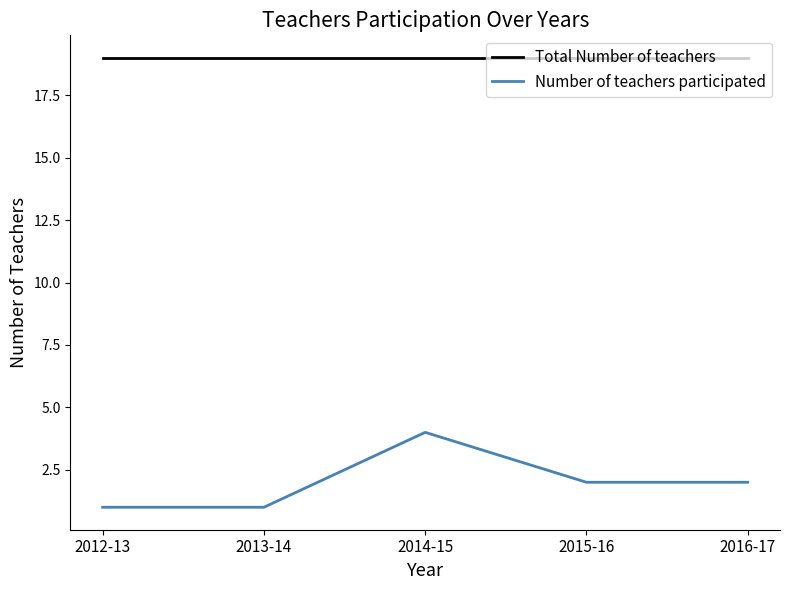

What is the sum of all Total Number of teachers values?

95